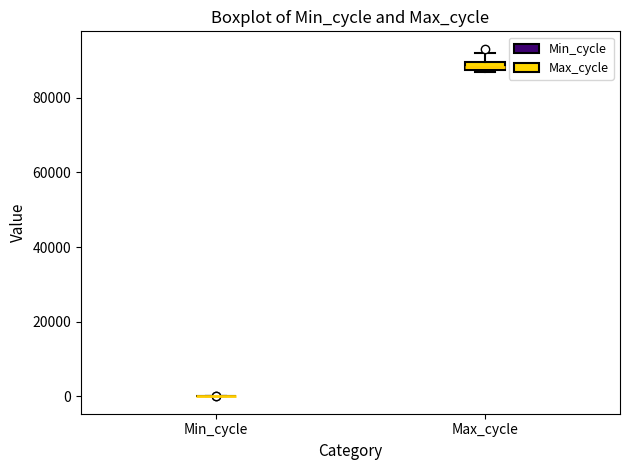

Which box is the tallest, from its lower edge to its upper edge?

Max_cycle